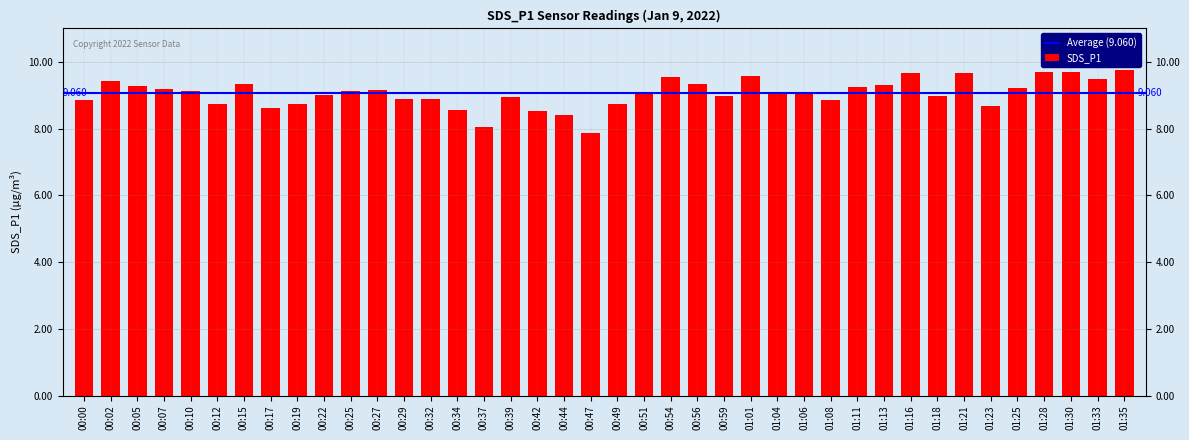

The value at 01:18 is 3.0. True or false?

False